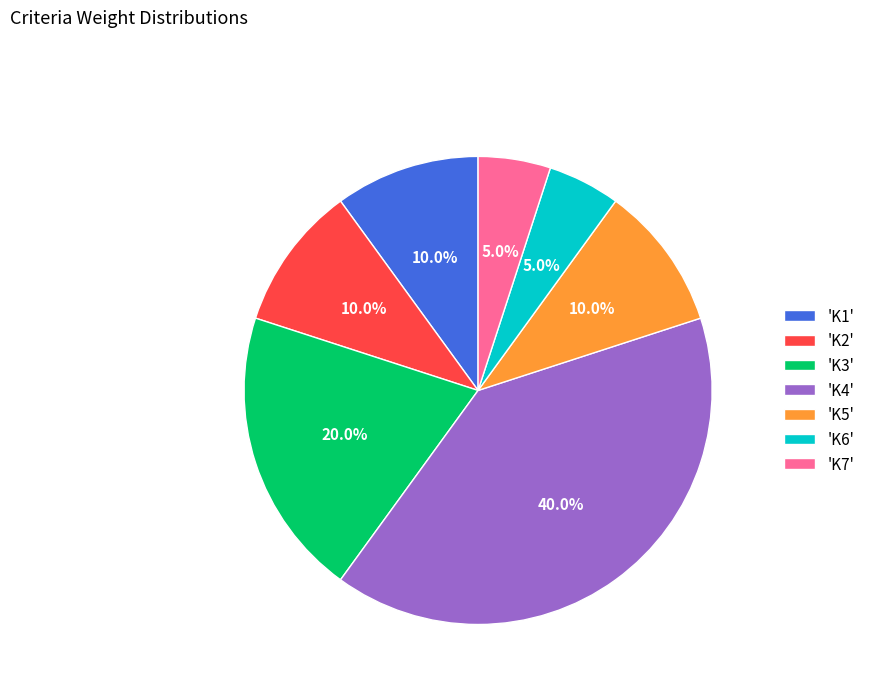

Which category has the biggest portion of the pie?

'K4'